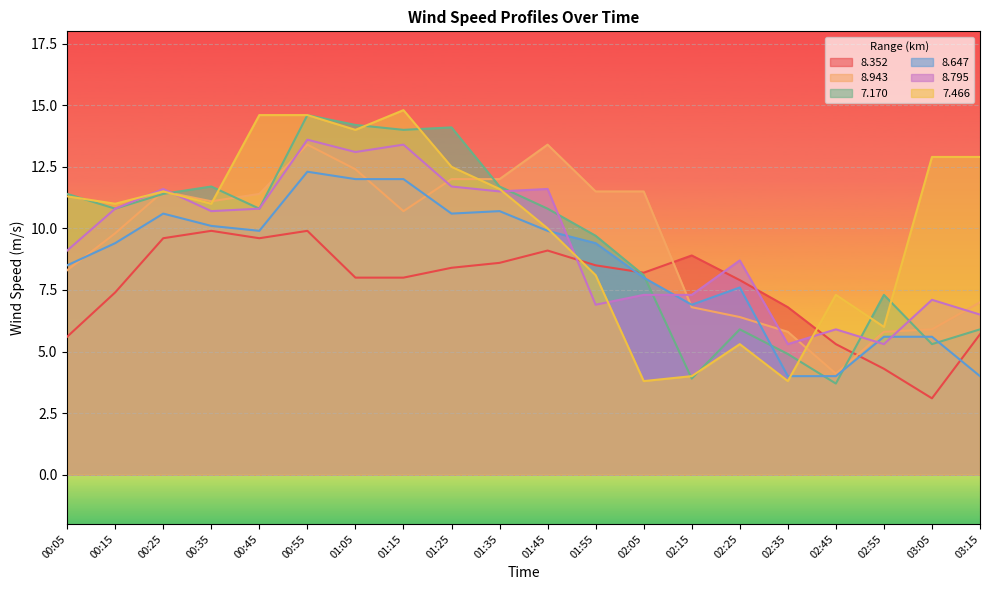

Between which two adjacent categories do   7.170 and   8.647 first intersect?

02:05 and 02:15